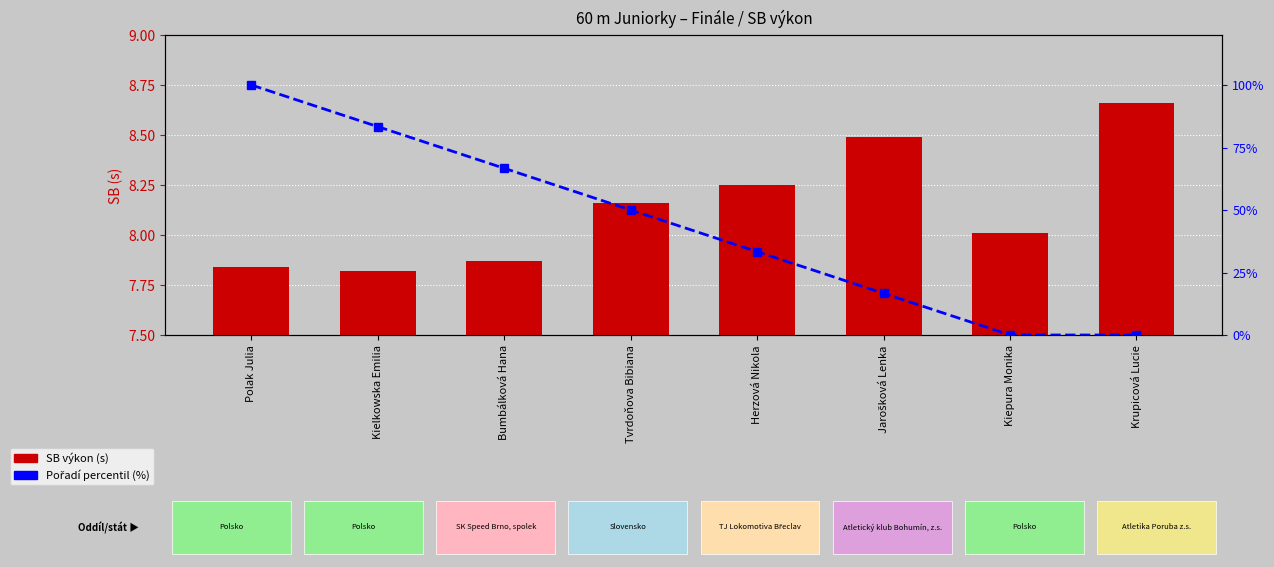

Is the value of Pořadí percentil (%) at Bumbálková Hana greater than the value of SB výkon (s) at Kielkowska Emilia?

Yes